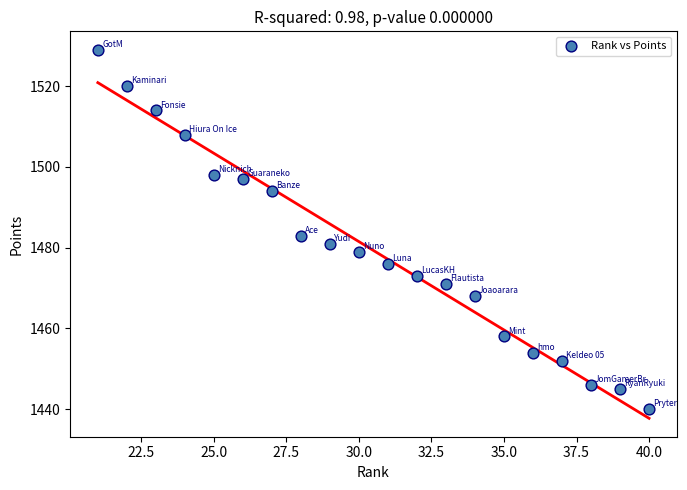

What is the range of X values (max minus min)?

19